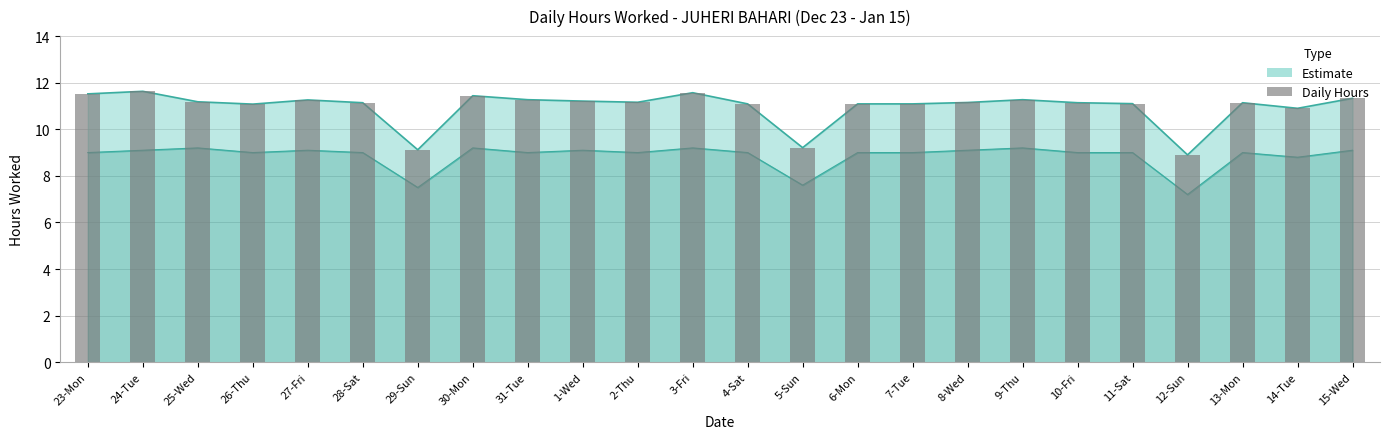

Is it true that the value at 27-Fri is 11.3?

True